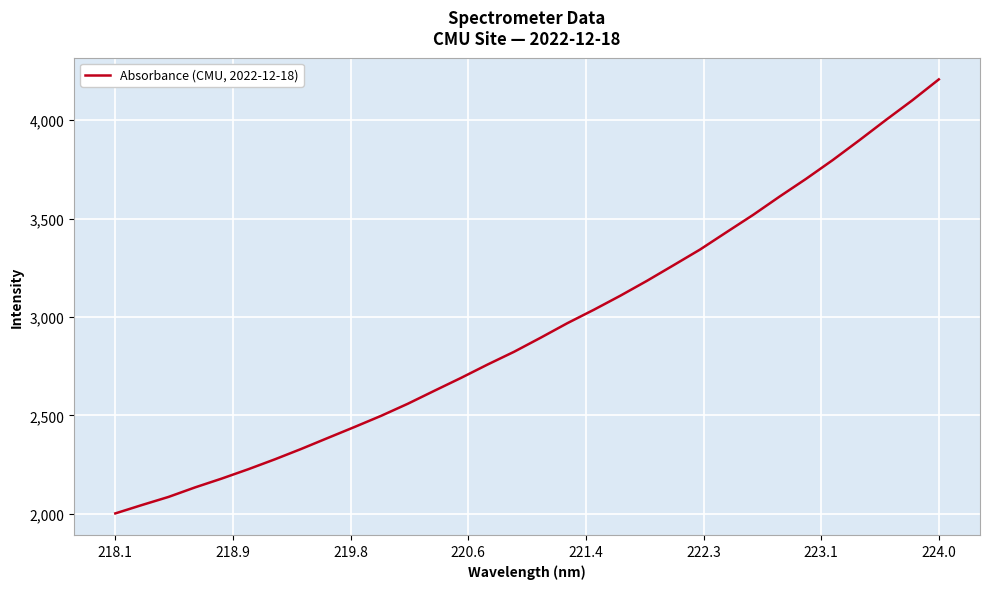

What is the smallest value displayed?

2001.6